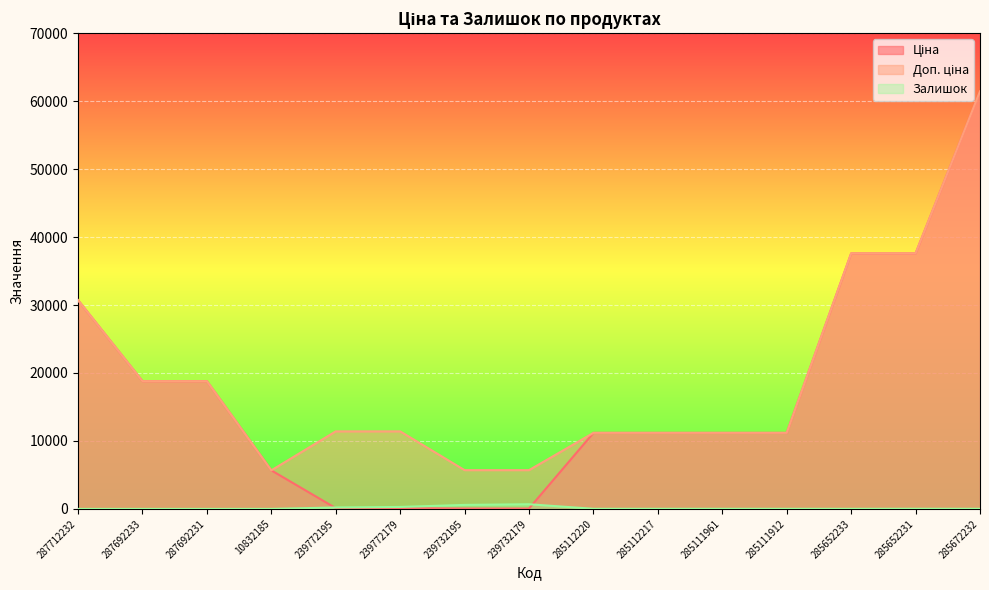

Does the chart display data point markers on the line(s)?

No